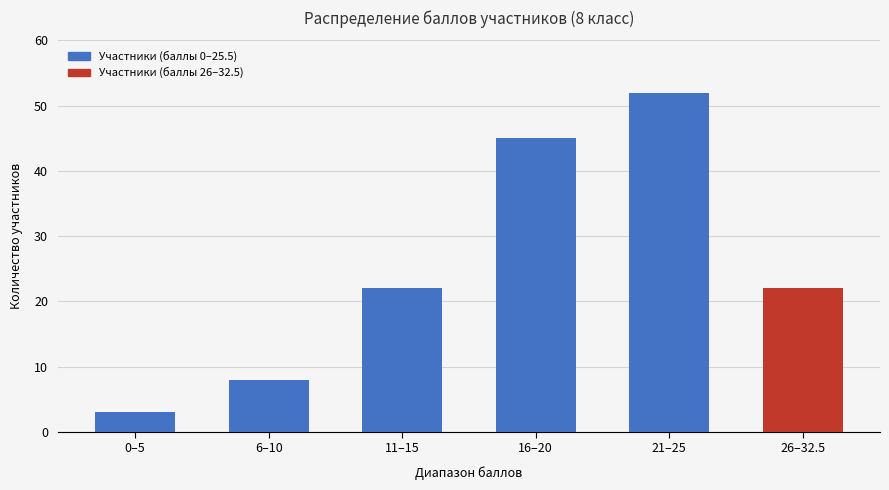

What value does the data have at 26–32.5, to the nearest 5?

20